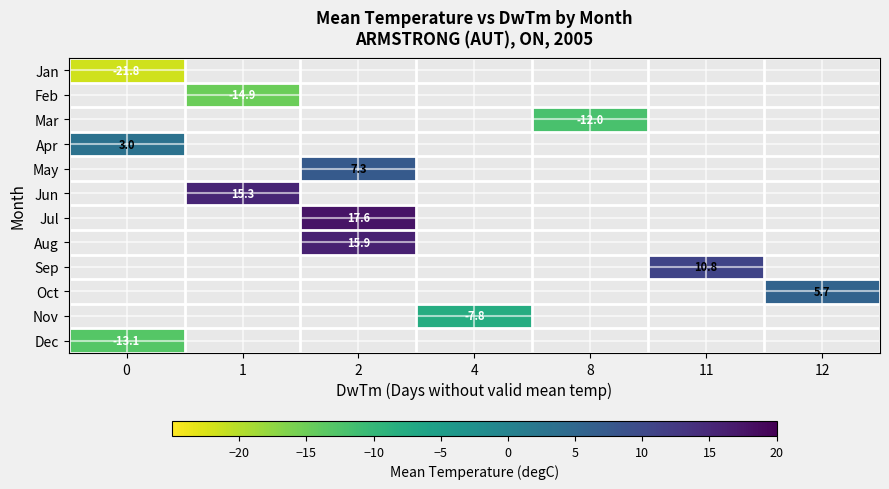

At how many categories does at least one series exceed -16?

7